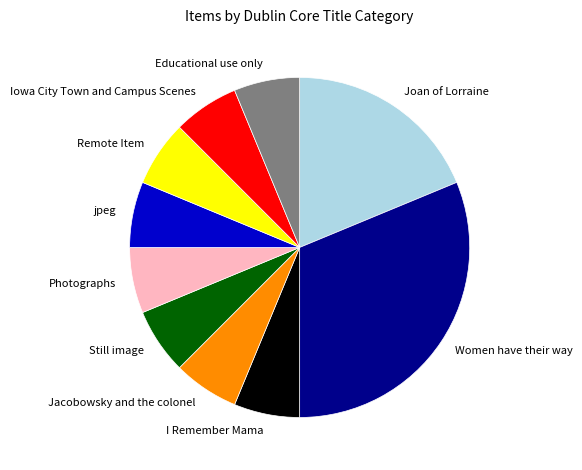

Do jpeg and Women have their way together represent more than half of the pie?

No